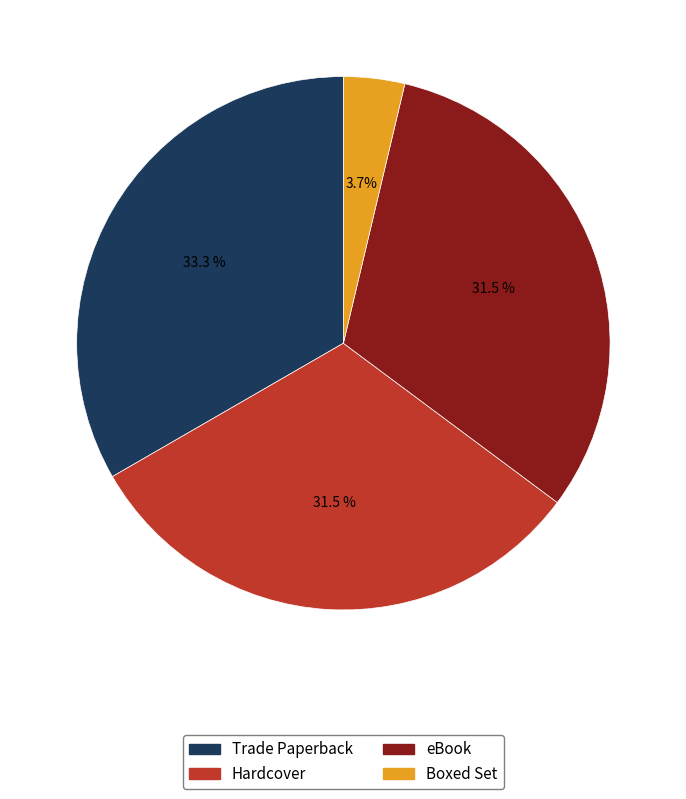

Is it true that Hardcover is 42% of the pie?

False